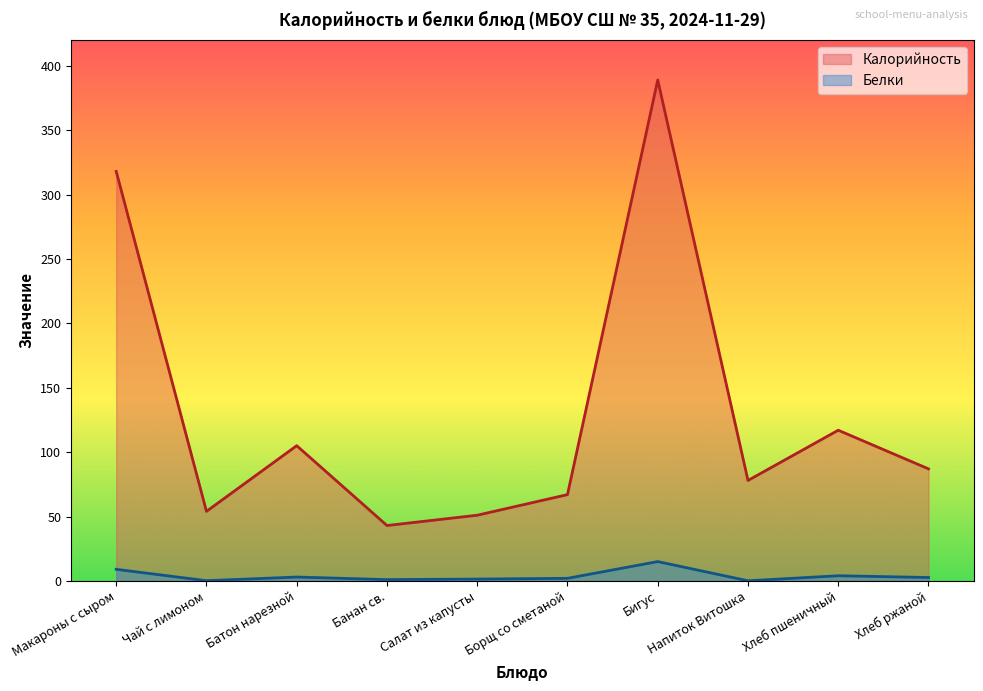

At which category does Калорийность reach its first local valley?

Чай с лимоном